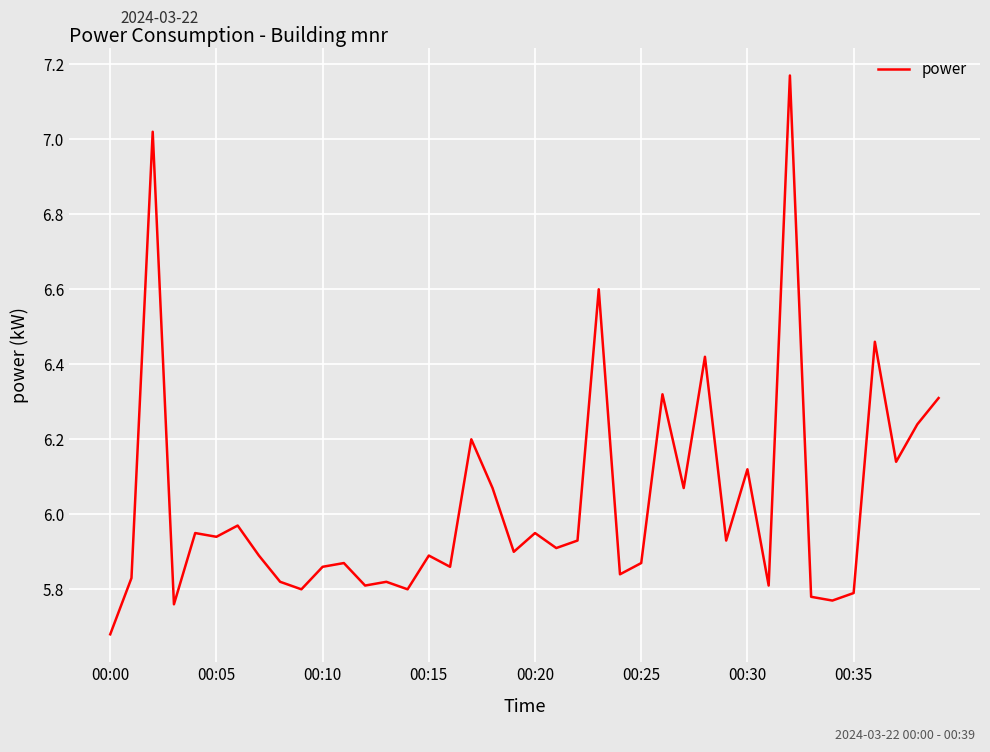

What is the difference between the maximum and minimum values?

1.5